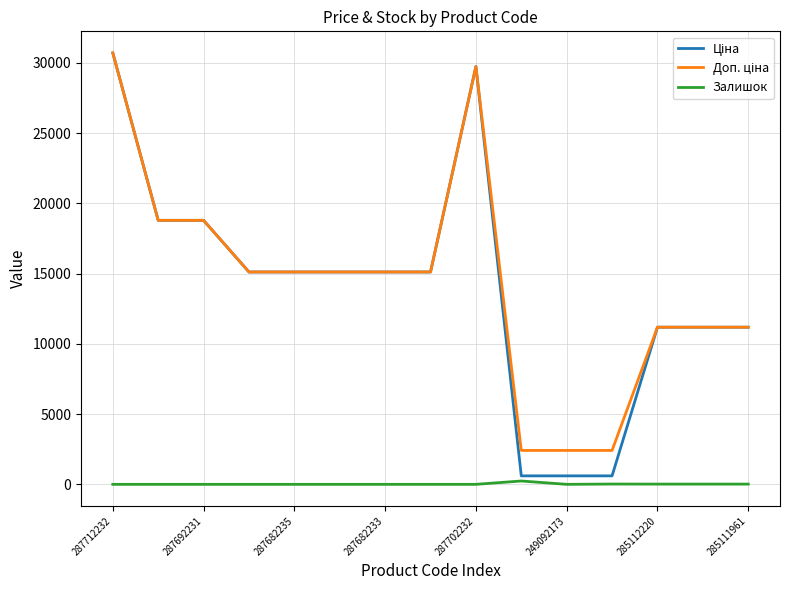

What is the maximum value shown in the chart?

30717.1